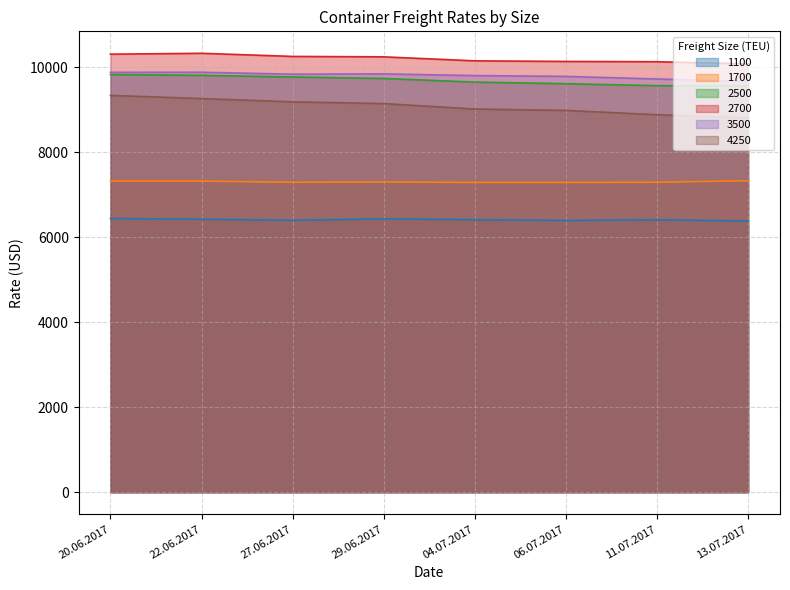

Which category has the highest value in the 2500 series?

20.06.2017